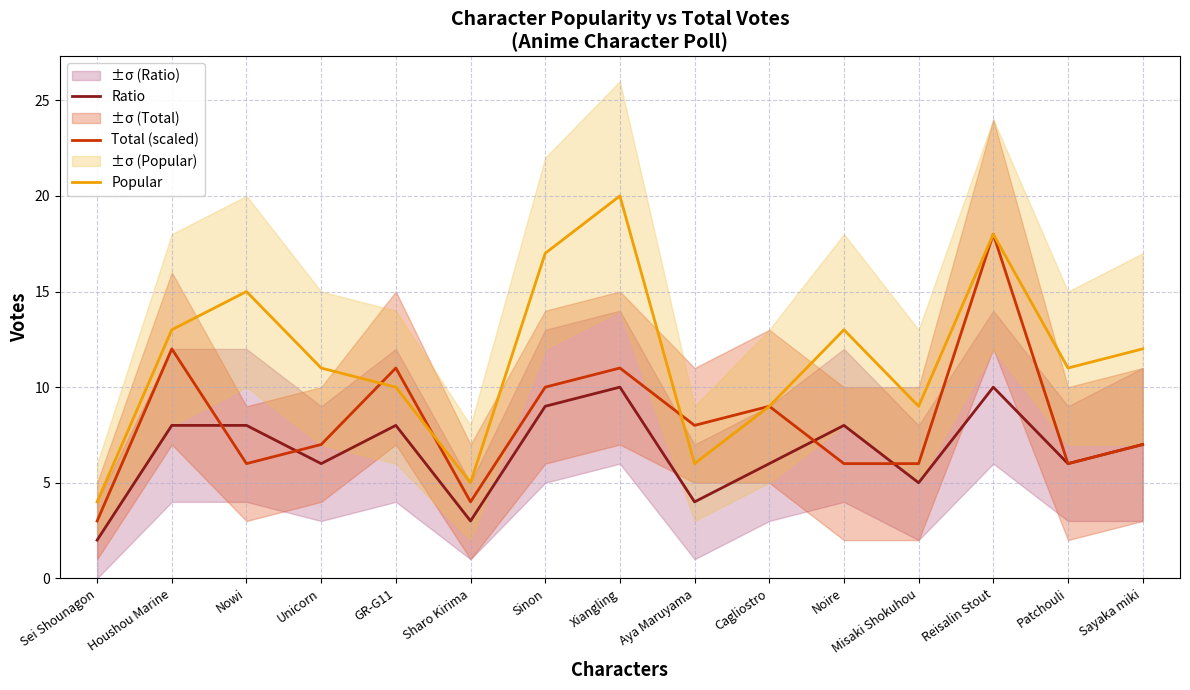

What is the label of the 8th point from the left?

Xiangling